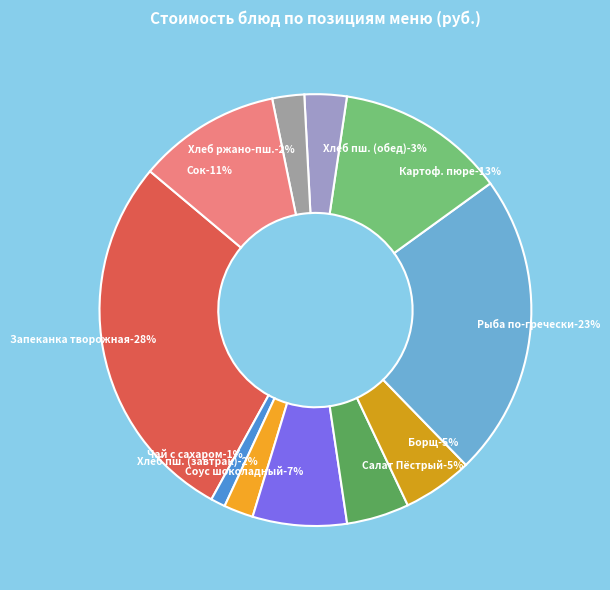

Does Сок account for over 50% of the chart?

No